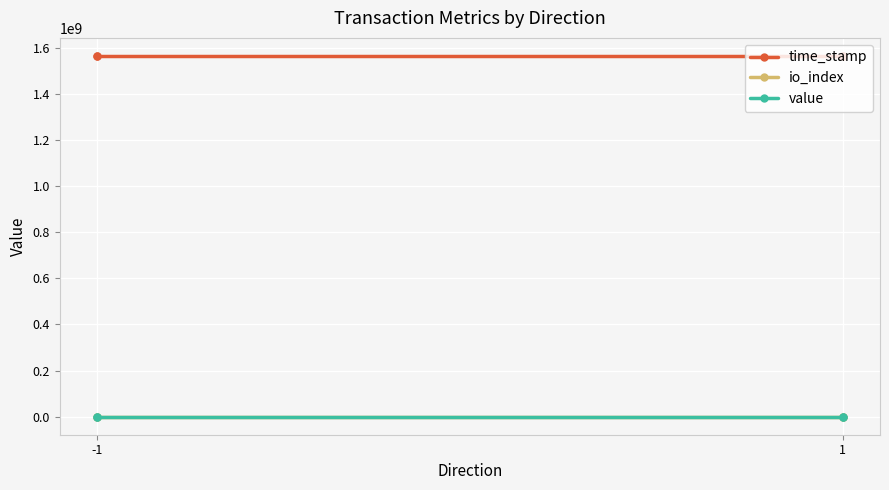

At which label is io_index closest to 1?

-1